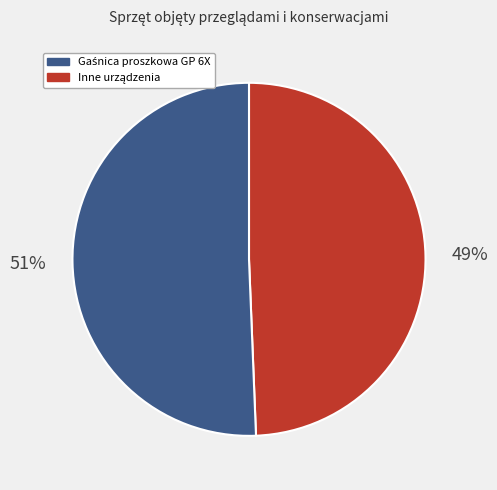

To the nearest percent, what is the average slice percentage?

50%